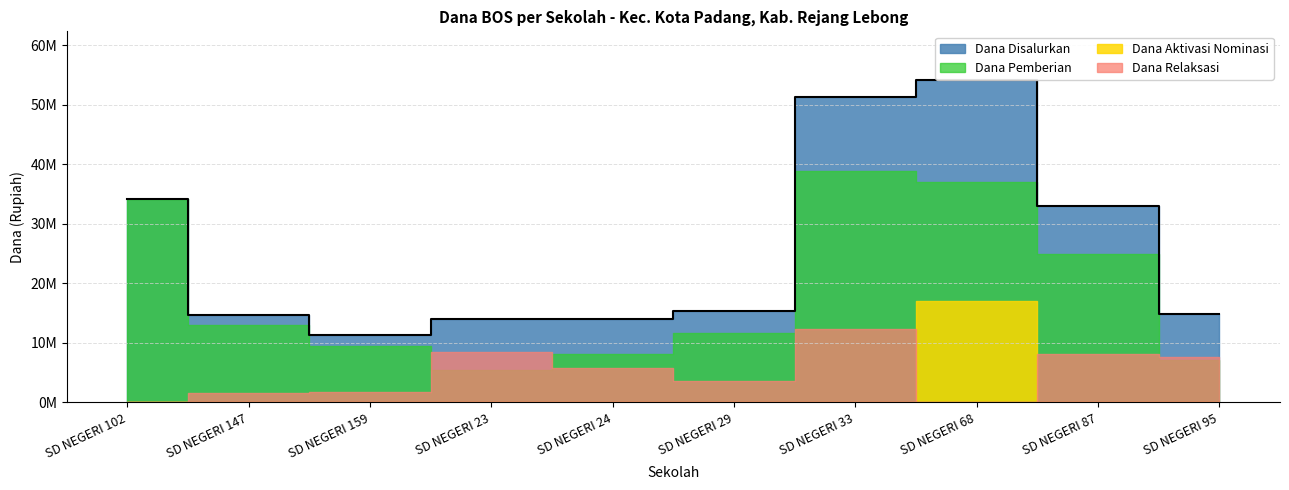

Which label corresponds to the largest value in the chart?

SD NEGERI 68